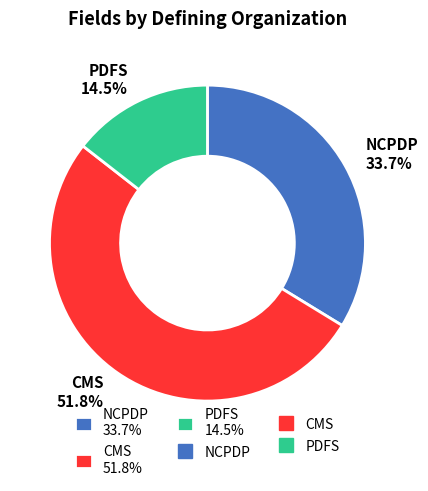

Count the number of slices in the pie.

3